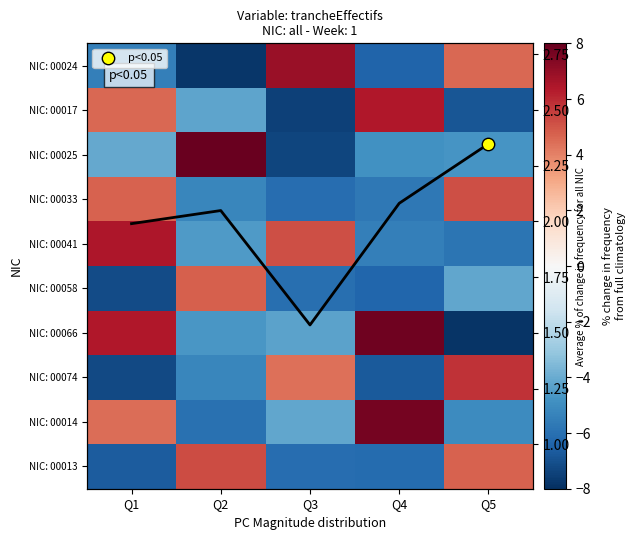

What is the difference between the second highest and second lowest values in the NIC: 00014 series?

9.5